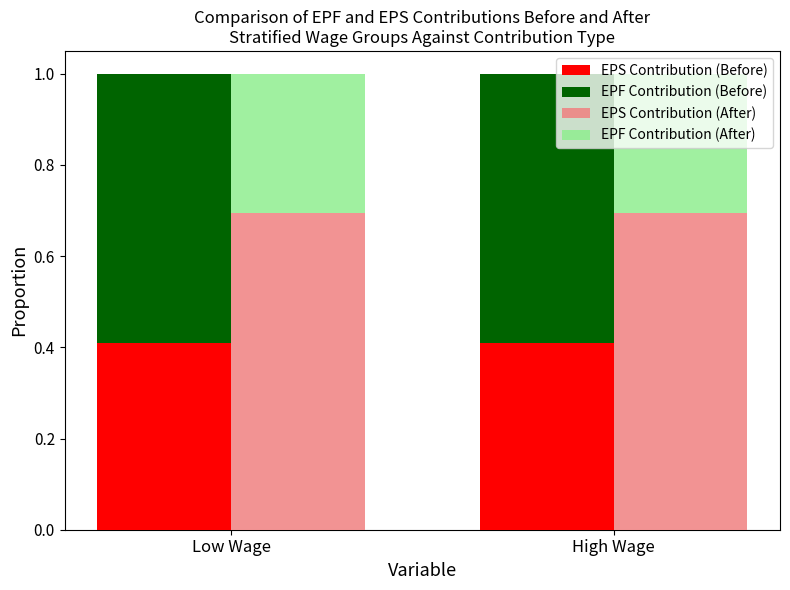

Rank the series by their maximum value, from lowest to highest.

EPF Contribution (After), EPS Contribution (Before), EPF Contribution (Before), EPS Contribution (After)